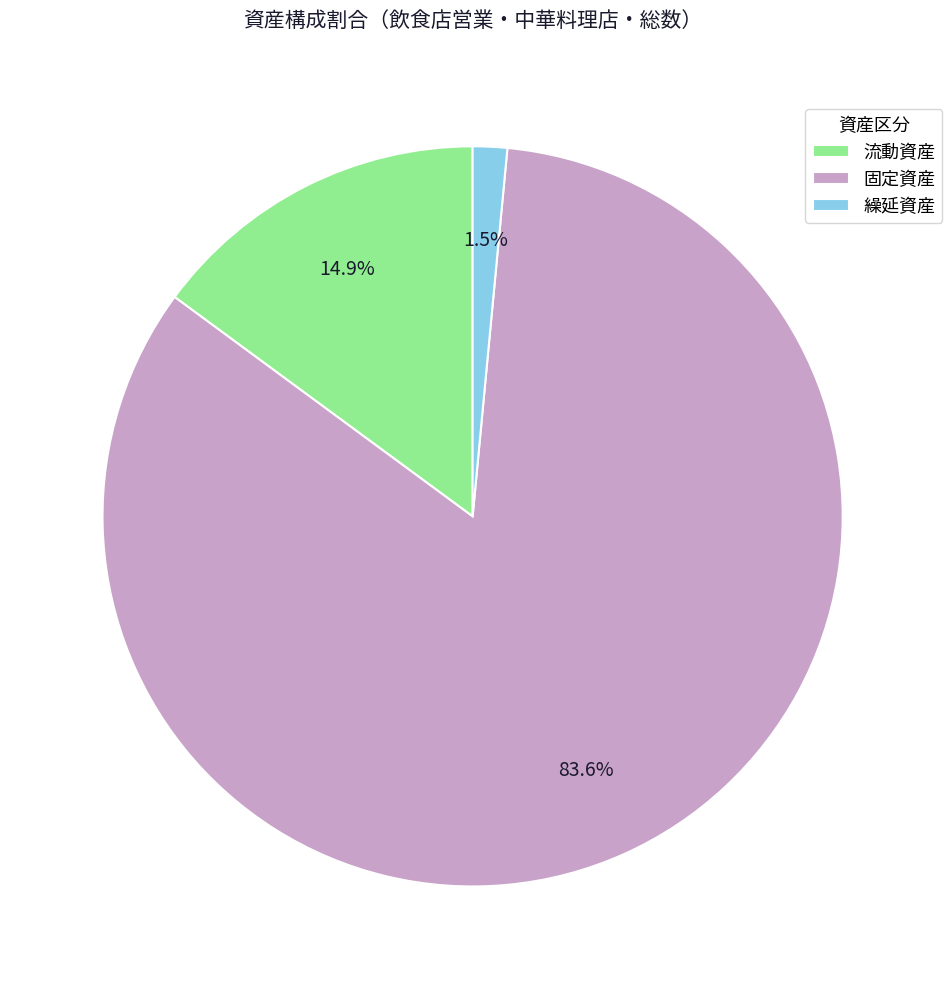

Approximately how many times larger is the value at 流動資産 compared to 繰延資産?

9.9